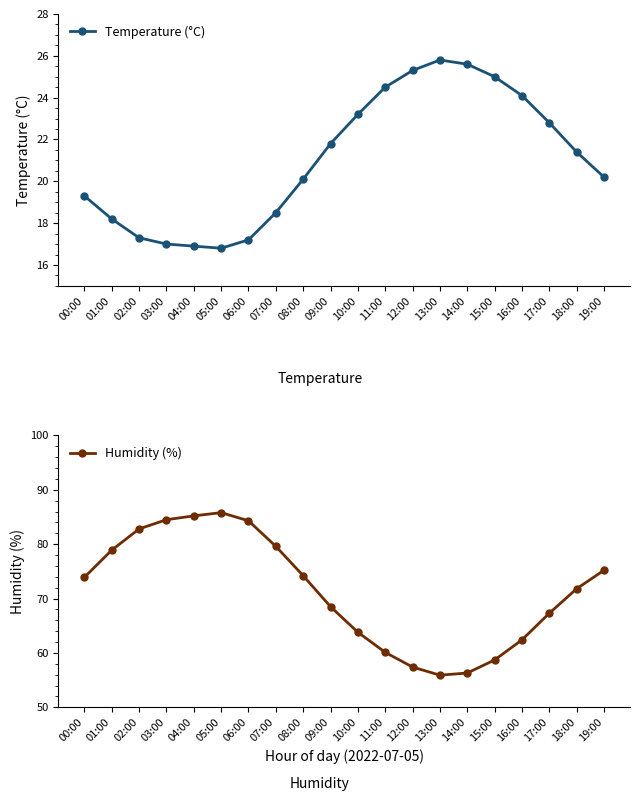

At how many categories does at least one series exceed 73?

10